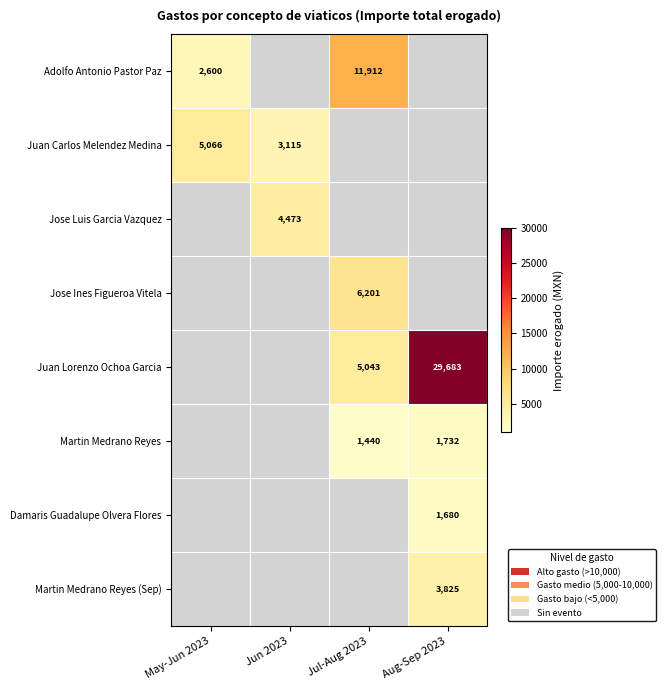

Count the number of data series in this chart.

8